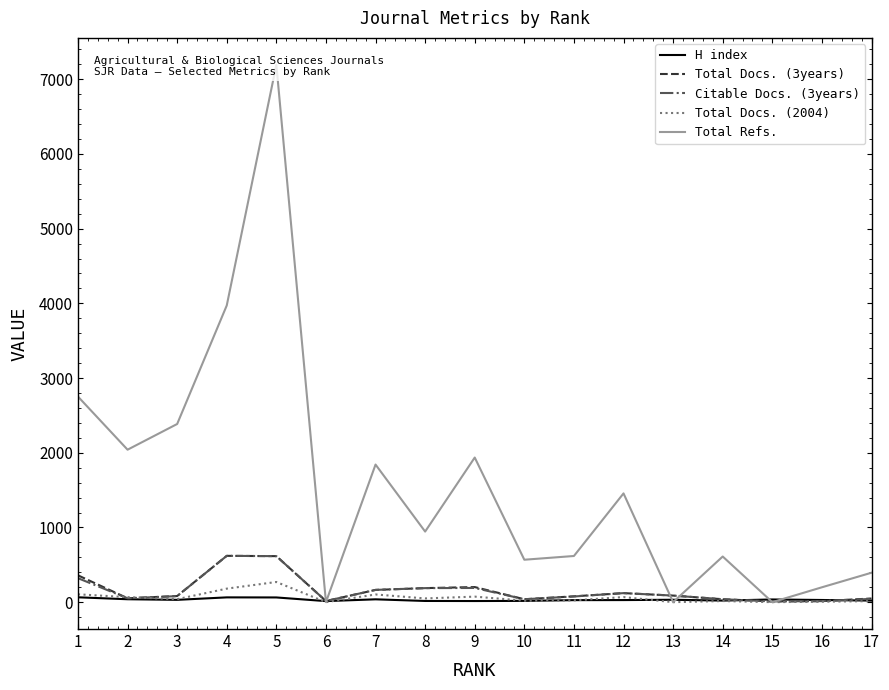

After their last crossing, which series has the higher values: Citable Docs. (3years) or Total Docs. (2004)?

Citable Docs. (3years)